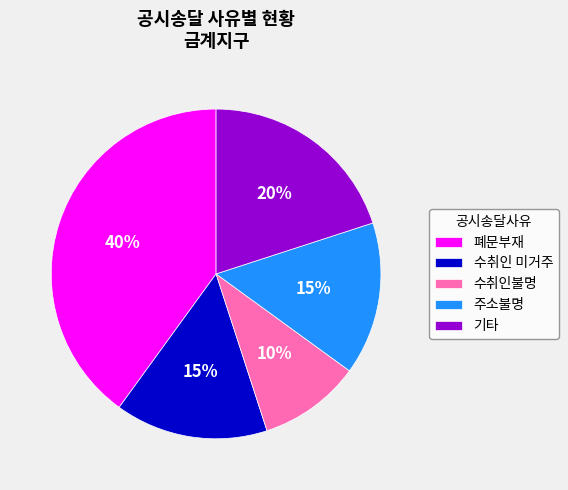

To the nearest percent, what portion does 주소불명 represent?

15%